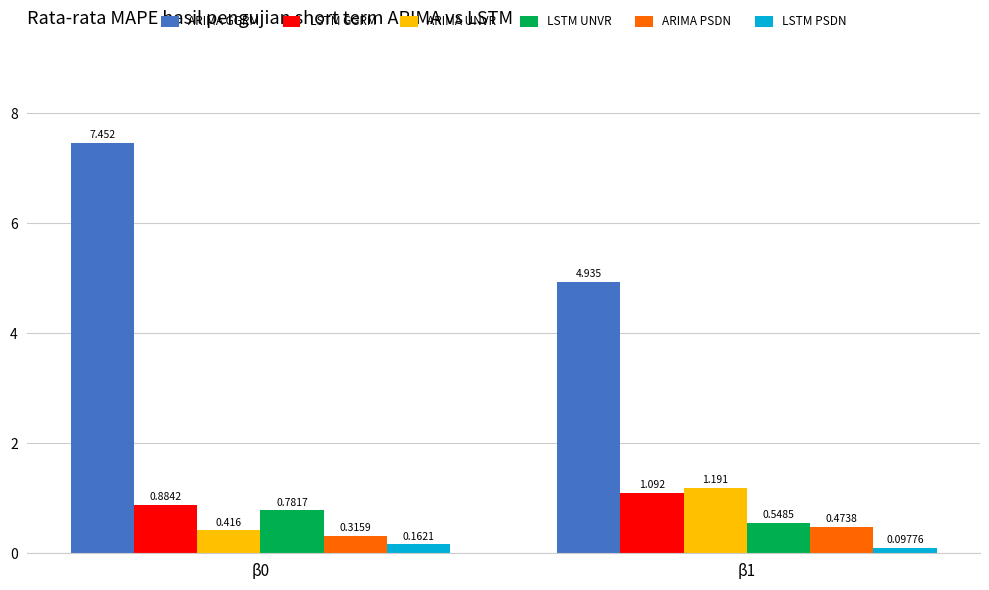

At β1, list the series in order from smallest to largest.

LSTM PSDN, ARIMA PSDN, LSTM UNVR, LSTM GGRM, ARIMA UNVR, ARIMA GGRM